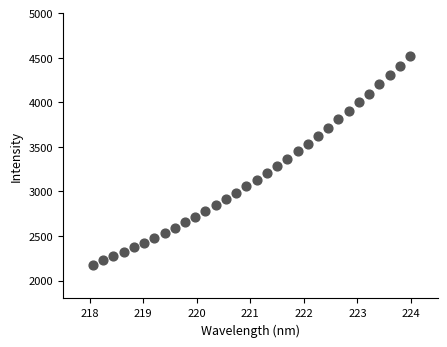

What is the range of X values (max minus min)?

5.9